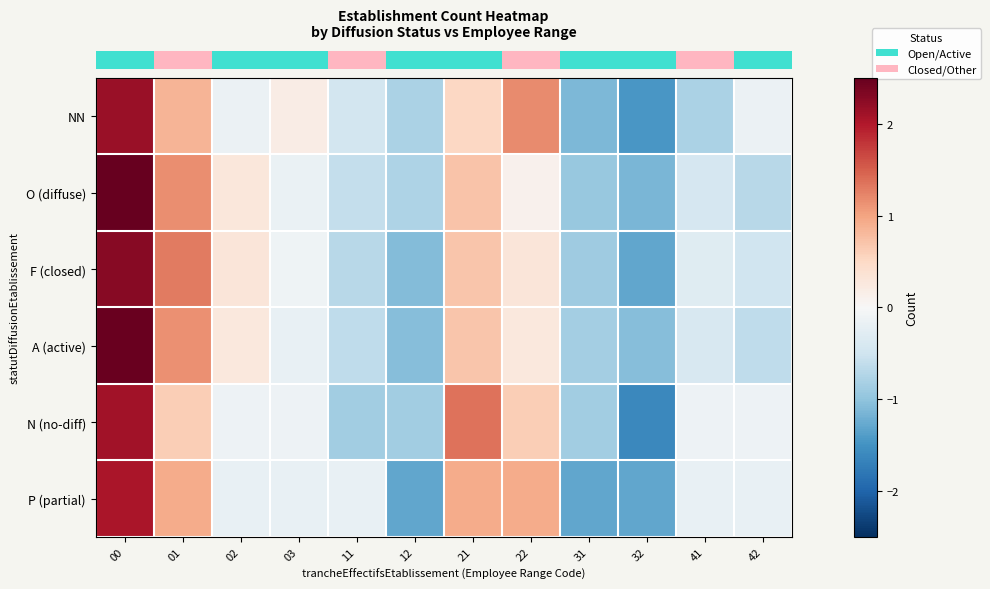

Between 41 and 21, which is larger?

21